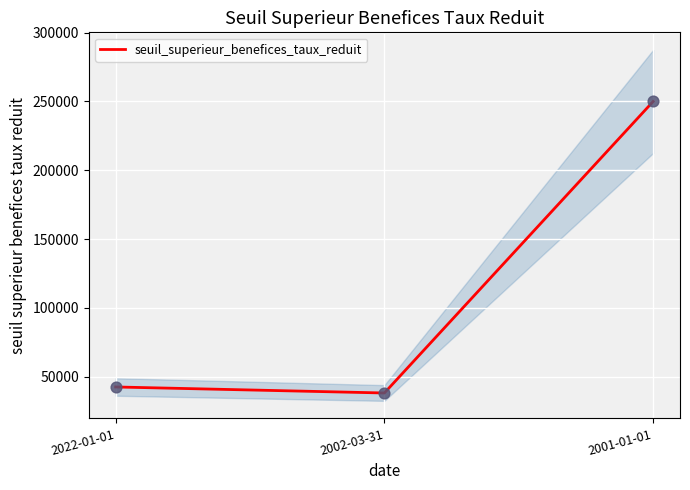

Which has a higher value, 2001-01-01 or 2022-01-01?

2001-01-01